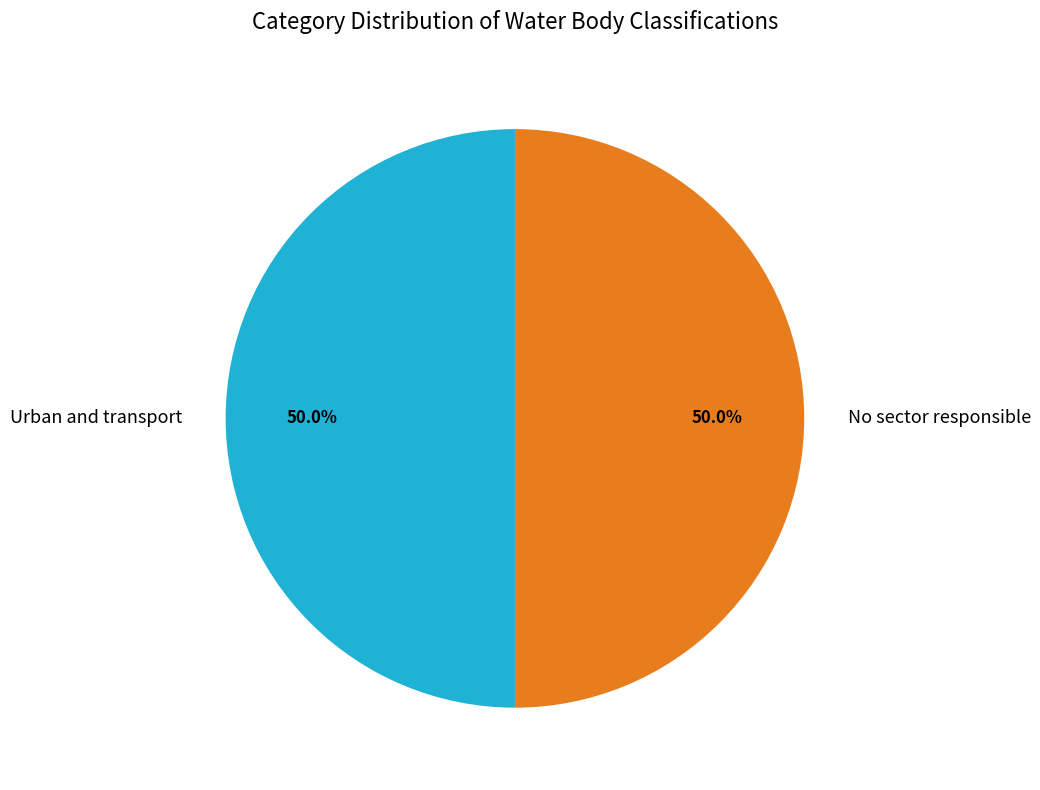

To the nearest percent, what is the combined percentage of No sector responsible and Urban and transport?

100%